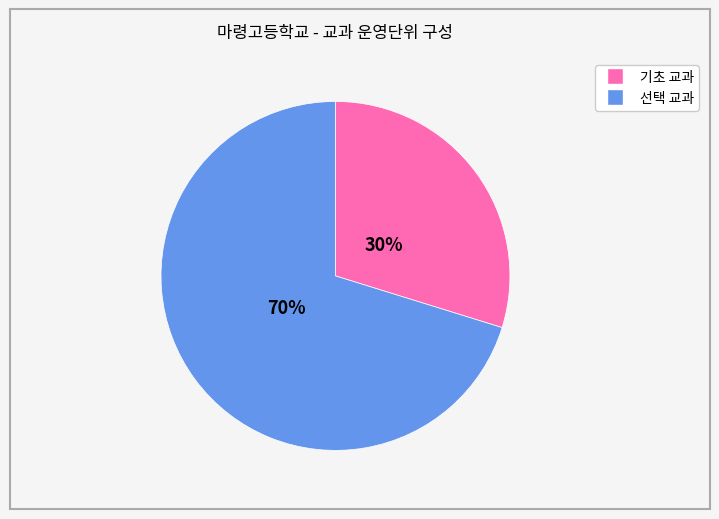

Is there any slice that represents more than half of the pie?

Yes